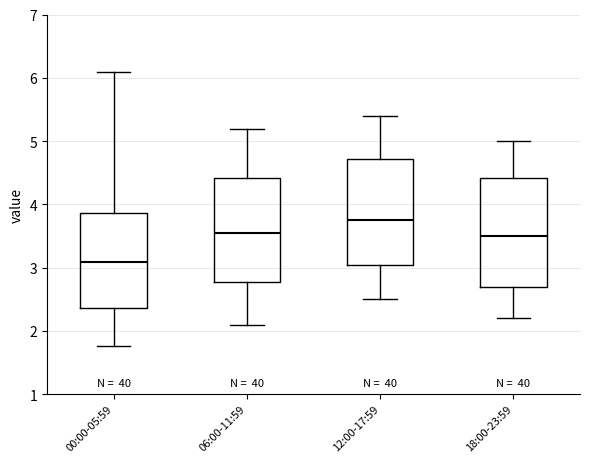

Reading left to right, read every box against the y-axis: the position of its median line, the range the box covers, and the ends of its whiskers. The values are not printed on the chart, so give them approximately, as read against the axis.

00:00-05:59: median 3.1, box 2.4 to 3.9, whiskers 1.8 to 6.1
06:00-11:59: median 3.6, box 2.8 to 4.4, whiskers 2.1 to 5.2
12:00-17:59: median 3.8, box 3.1 to 4.7, whiskers 2.5 to 5.4
18:00-23:59: median 3.5, box 2.7 to 4.4, whiskers 2.2 to 5.0